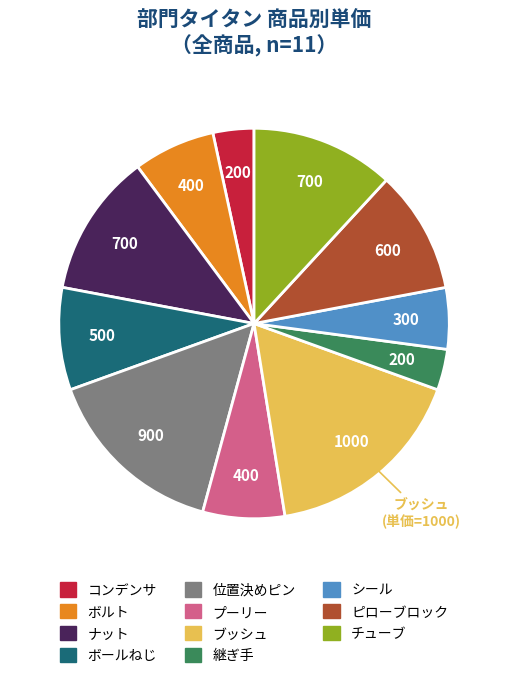

Does any single category account for the majority?

No